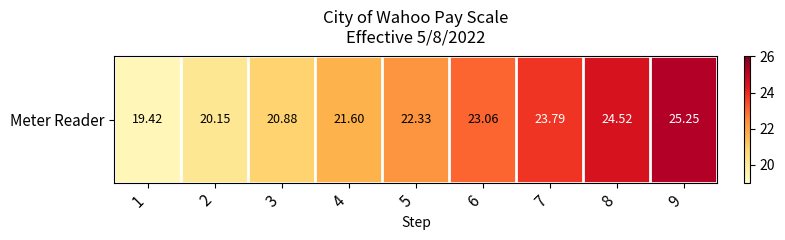

At which category does the chart reach its peak across all series?

9